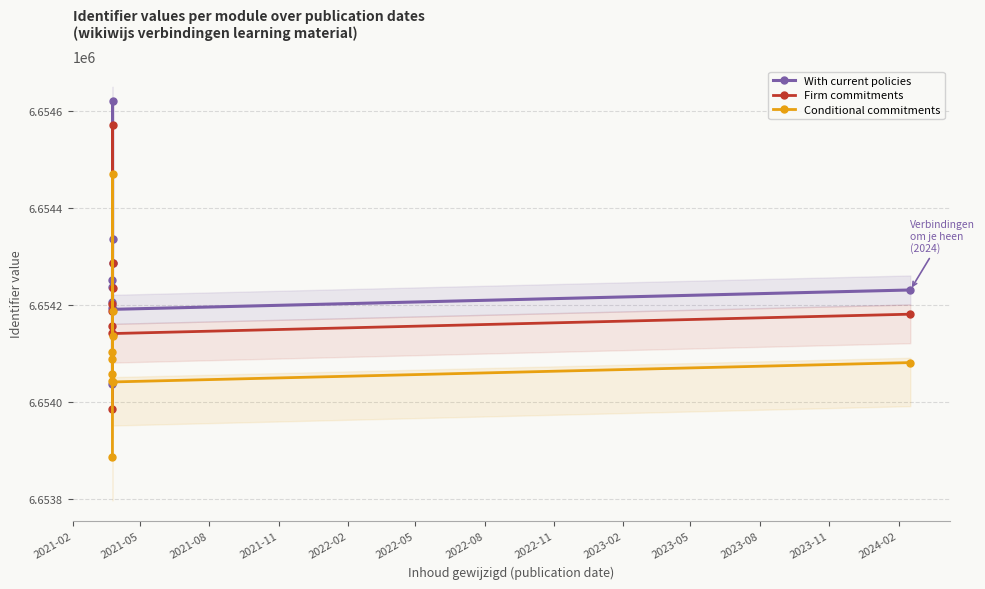

What is the maximum value for With current policies?

6654621